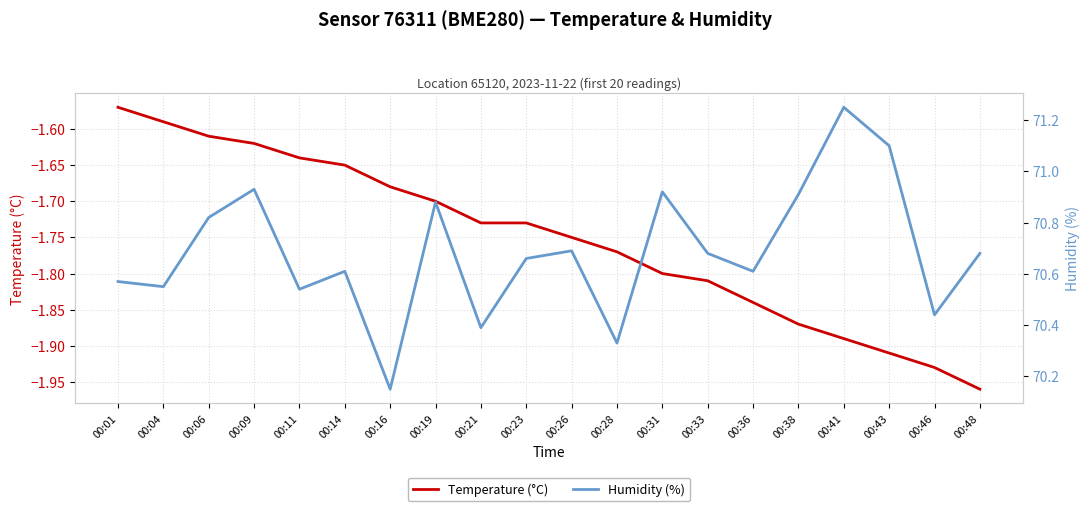

What is the sum of the Humidity (%) values at 00:09 and 00:19?

141.8